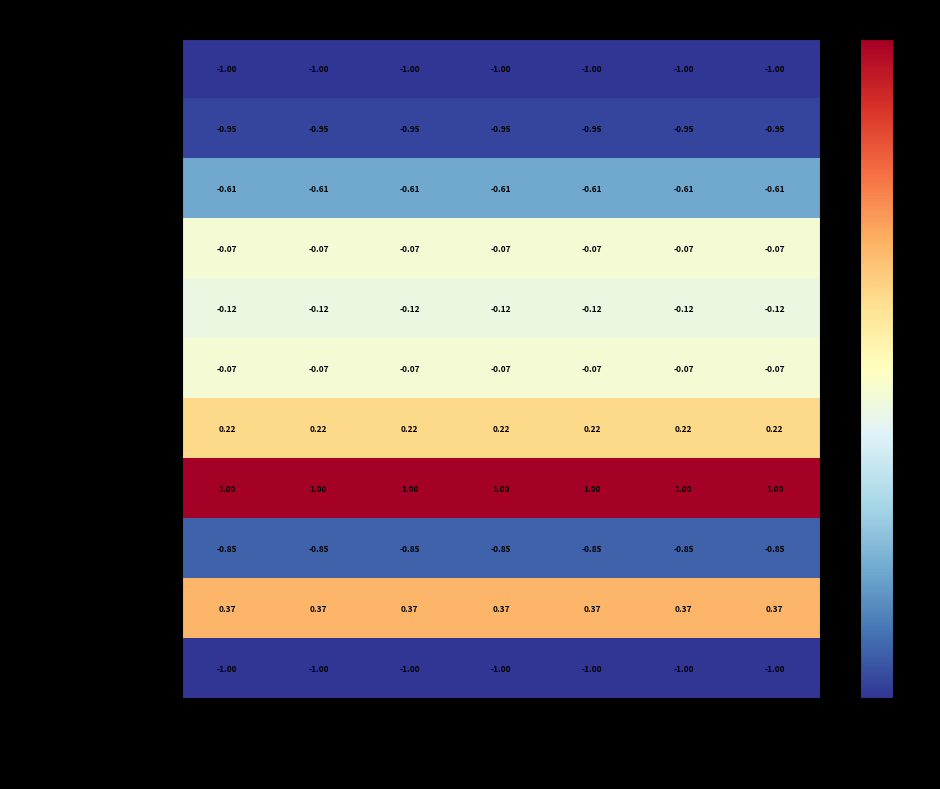

Which series has the largest total across all categories?

Anand Parthasarathy